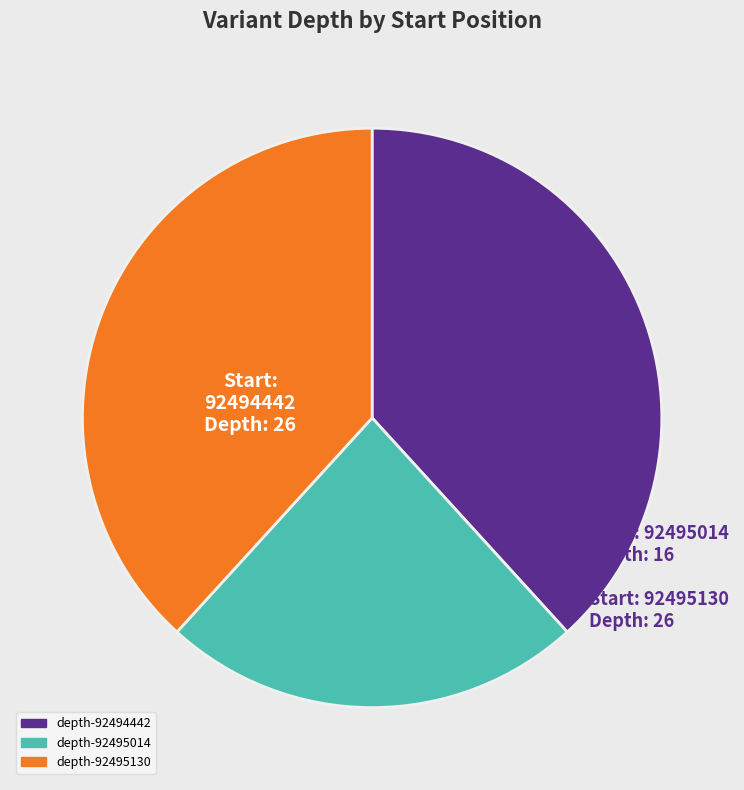

Count the number of slices in the pie.

3